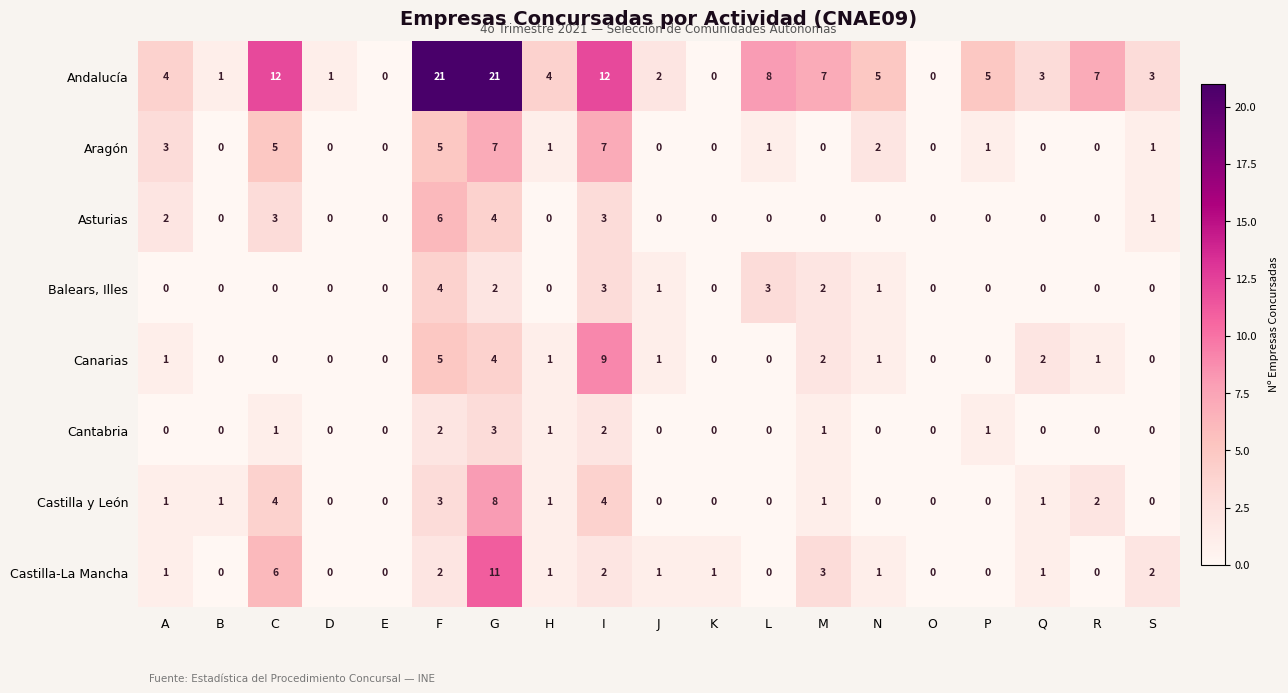

Rank the series by their maximum value, from highest to lowest.

Andalucía, Castilla-La Mancha, Canarias, Castilla y León, Aragón, Asturias, Balears, Illes, Cantabria